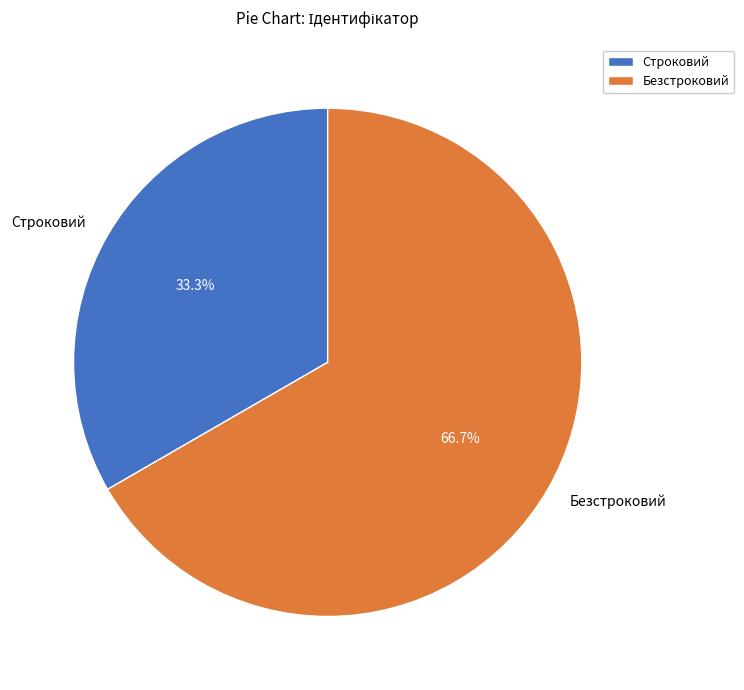

The Безстроковий slice represents 59% of the pie. True or false?

False